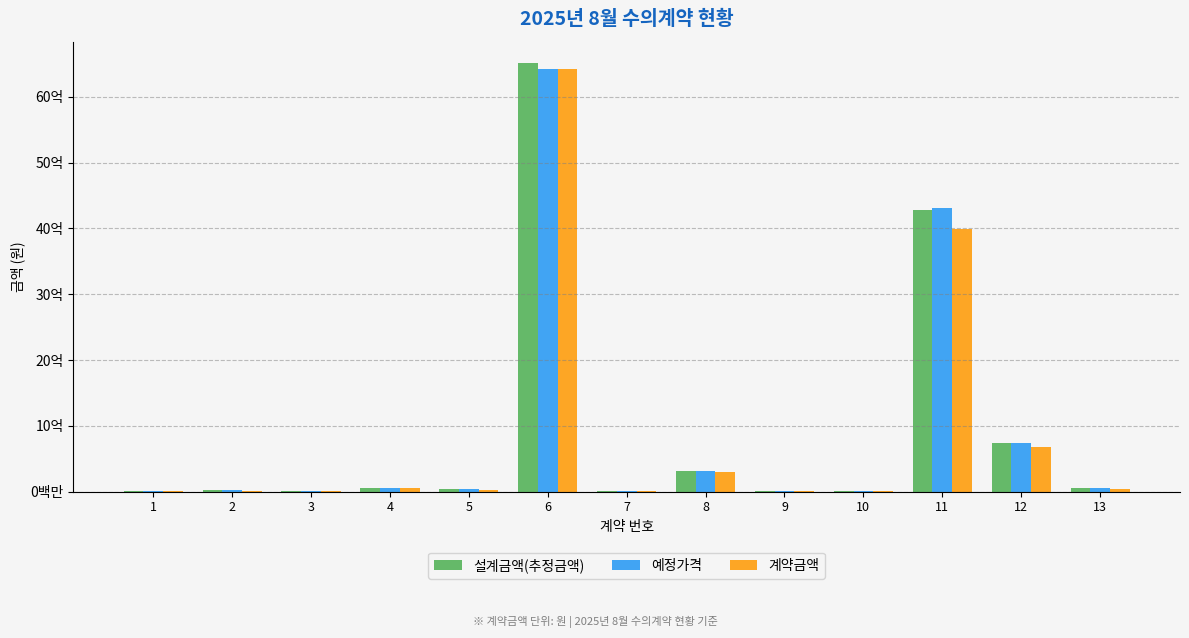

True or false: 예정가격 has a value of 4311769483 at 11.

True